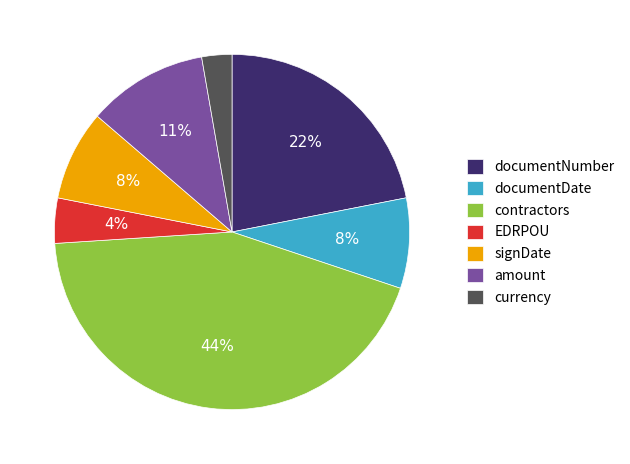

To the nearest percent, what is the combined percentage of documentNumber and documentDate?

30%